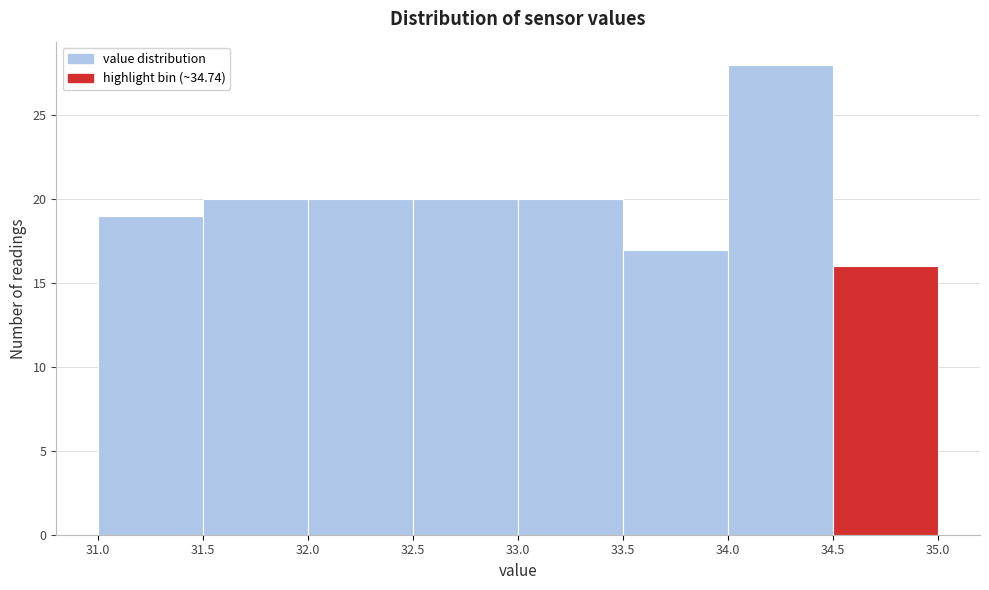

Reading left to right, transcribe this chart: for each bar, give the range it covers on the x-axis and its height. The values are not printed on the chart, so give them approximately, as read against the axis.

31.0 to 31.5: 19
31.5 to 32.0: 20
32.0 to 32.5: 20
32.5 to 33.0: 20
33.0 to 33.5: 20
33.5 to 34.0: 17
34.0 to 34.5: 28
34.5 to 35.0: 16